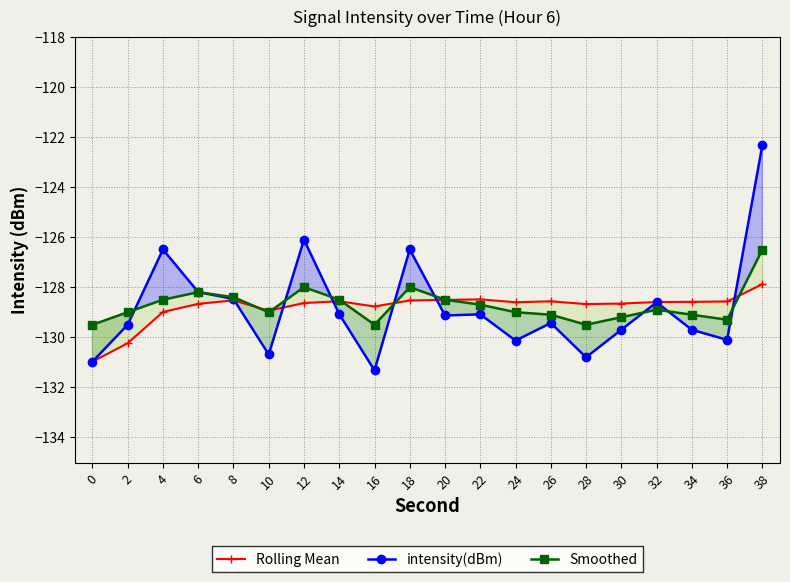

Reading left to right, what are all the values shown in this chart?

Rolling Mean: -131.0	-130.2	-129.0	-128.7	-128.5	-128.9	-128.6	-128.6	-128.8	-128.5	-128.5	-128.5	-128.6	-128.6	-128.7	-128.7	-128.6	-128.6	-128.6	-127.9
intensity(dBm): -131.0	-129.5	-126.5	-128.2	-128.5	-130.7	-126.1	-129.1	-131.3	-126.5	-129.1	-129.1	-130.1	-129.4	-130.8	-129.7	-128.6	-129.7	-130.1	-122.3
Smoothed: -129.5	-129.0	-128.5	-128.2	-128.4	-129.0	-128.0	-128.5	-129.5	-128.0	-128.5	-128.7	-129.0	-129.1	-129.5	-129.2	-128.9	-129.1	-129.3	-126.5